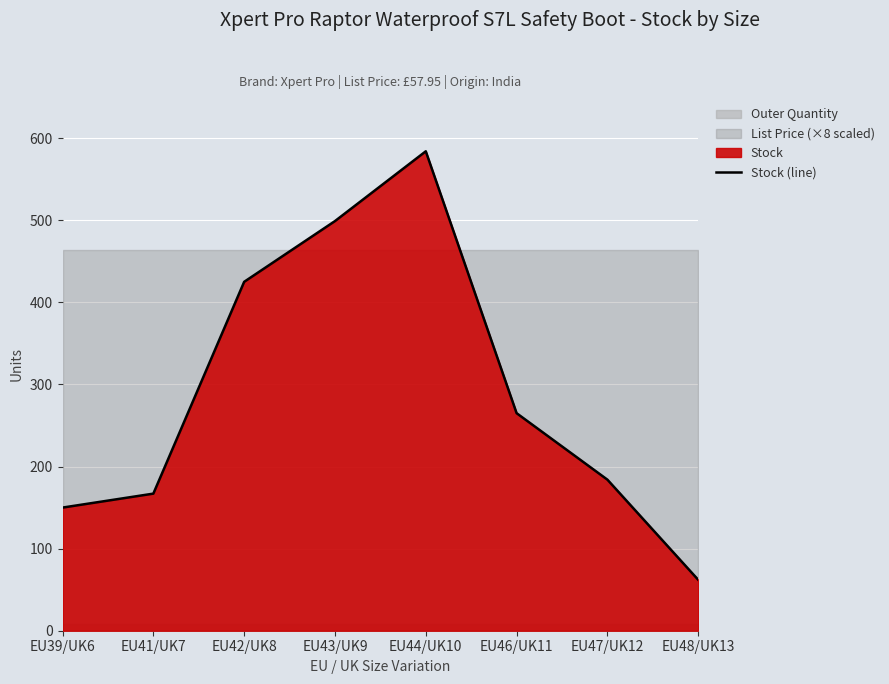

What is the minimum value shown in the chart?

62